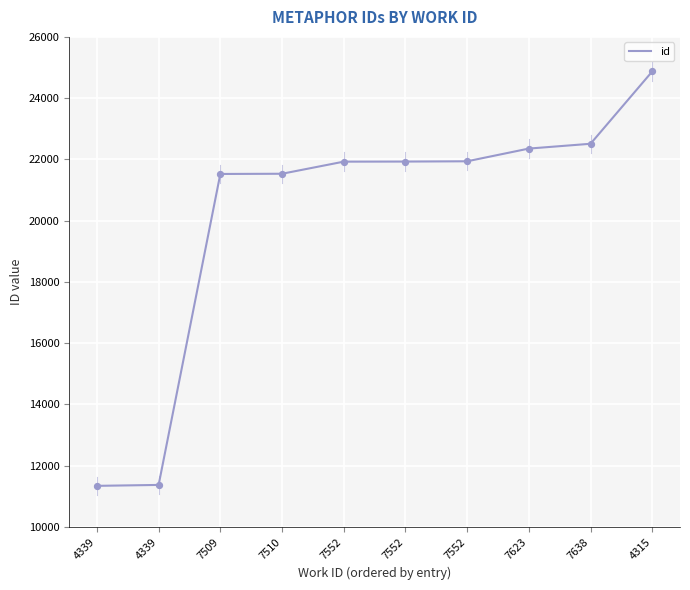

What is the change in value from 7509 to 7552?

+414